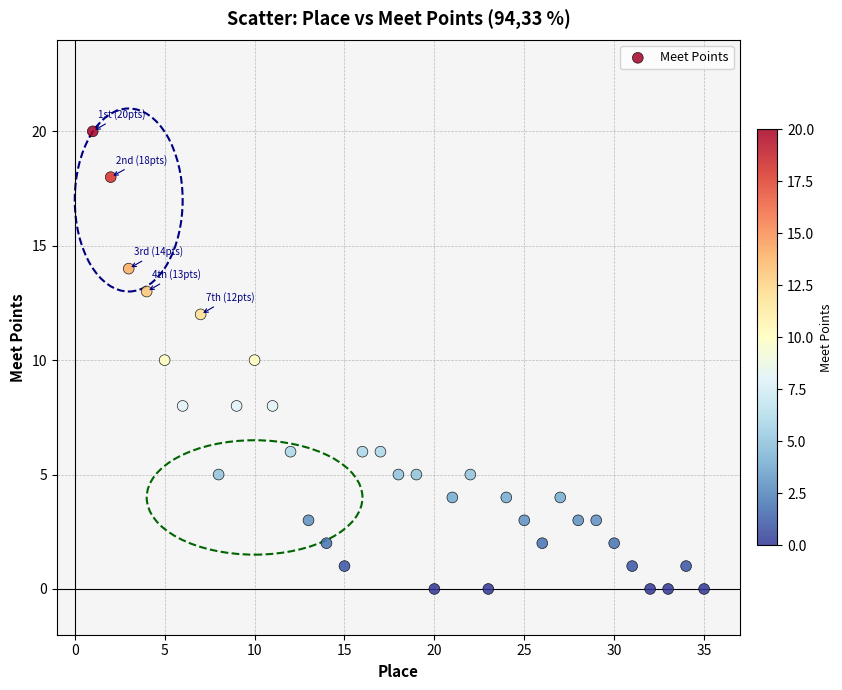

What is the range of X values (max minus min)?

34